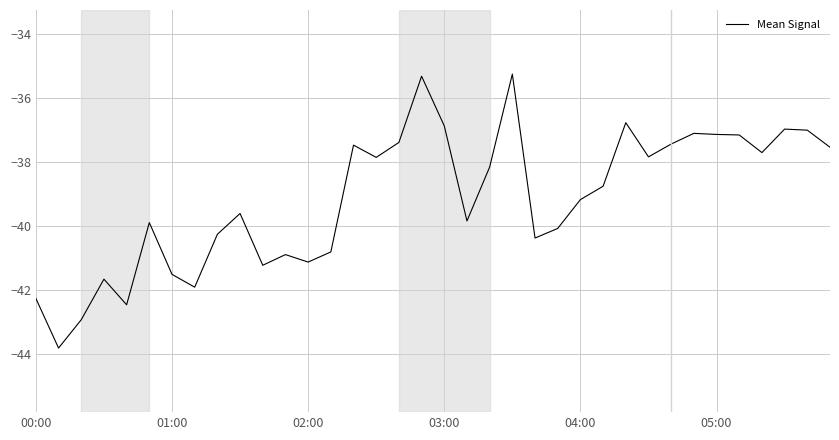

What is the average value?

-39.1